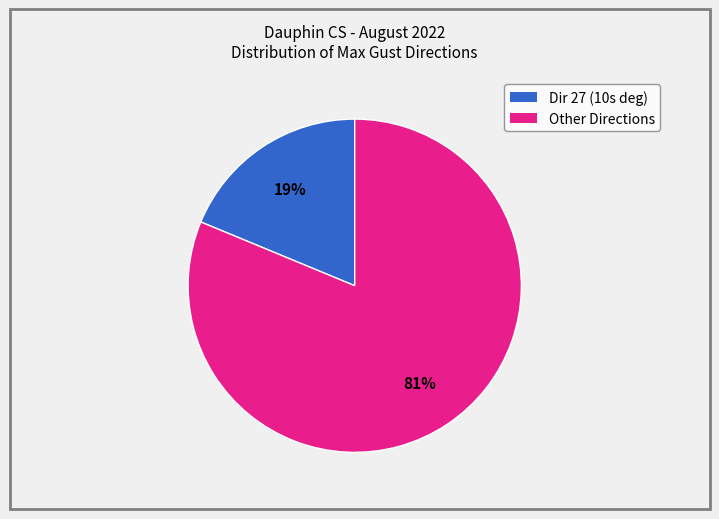

How many segments does this pie chart have?

2